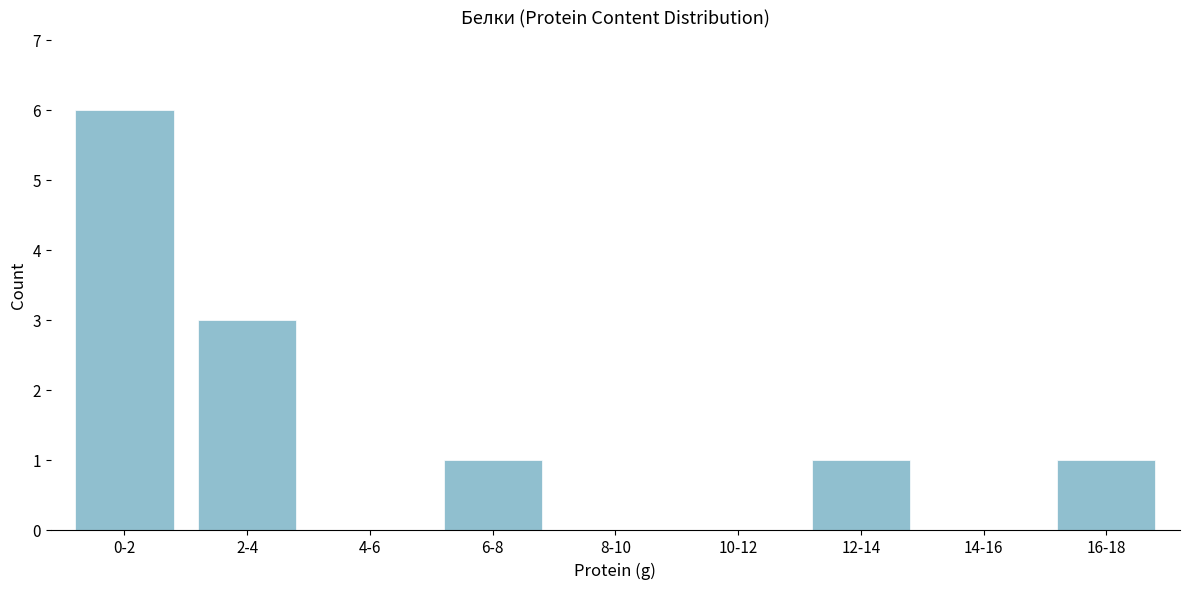

Reading right to left, extract all data points from this chart.

16-18=1	14-16=0	12-14=1	10-12=0	8-10=0	6-8=1	4-6=0	2-4=3	0-2=6